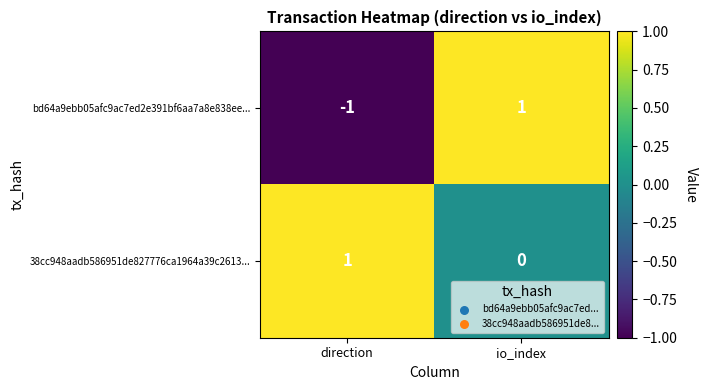

Reading left to right, list all the values displayed in this chart.

bd64a9ebb05afc9ac7ed2e391bf6aa7a8e838ee...: -1	1
38cc948aadb586951de827776ca1964a39c2613...: 1	0